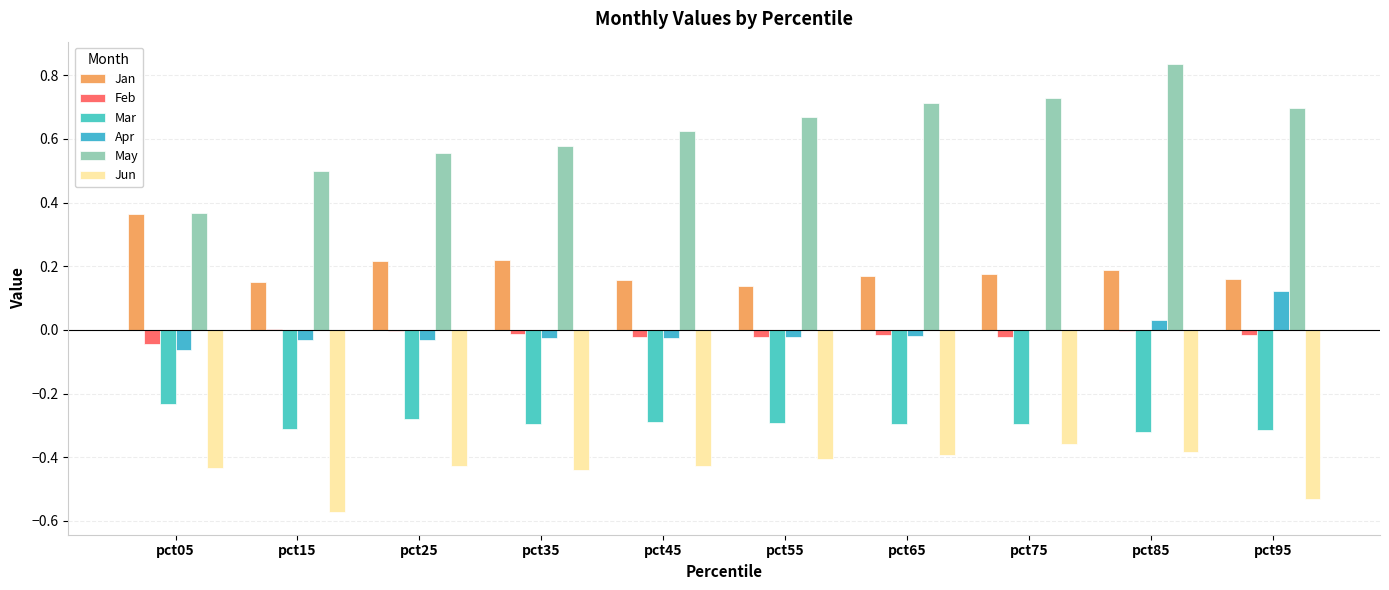

At which category is the sum across all series the highest?

pct85